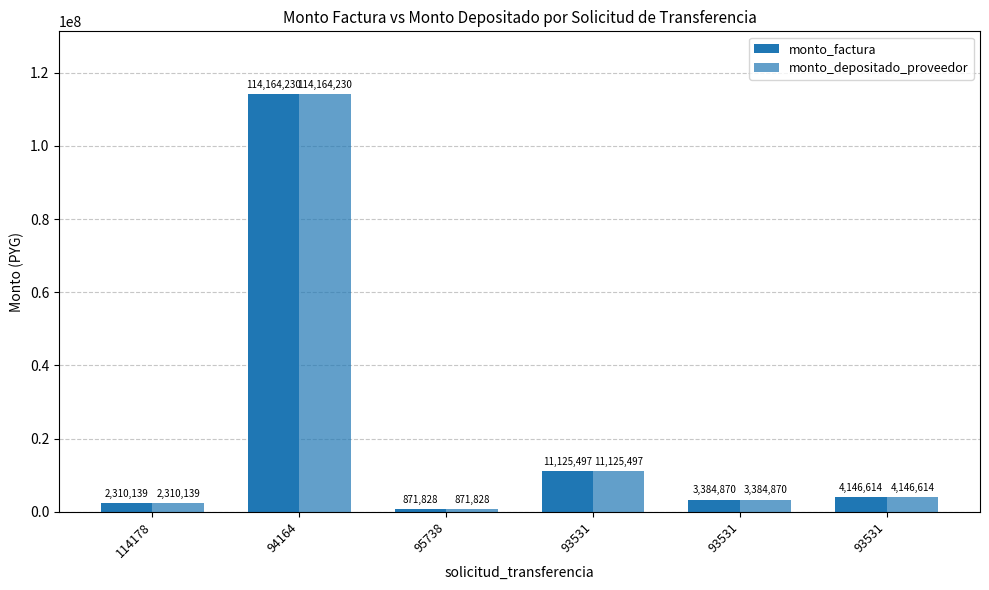

At how many categories does at least one series exceed 98374434?

1